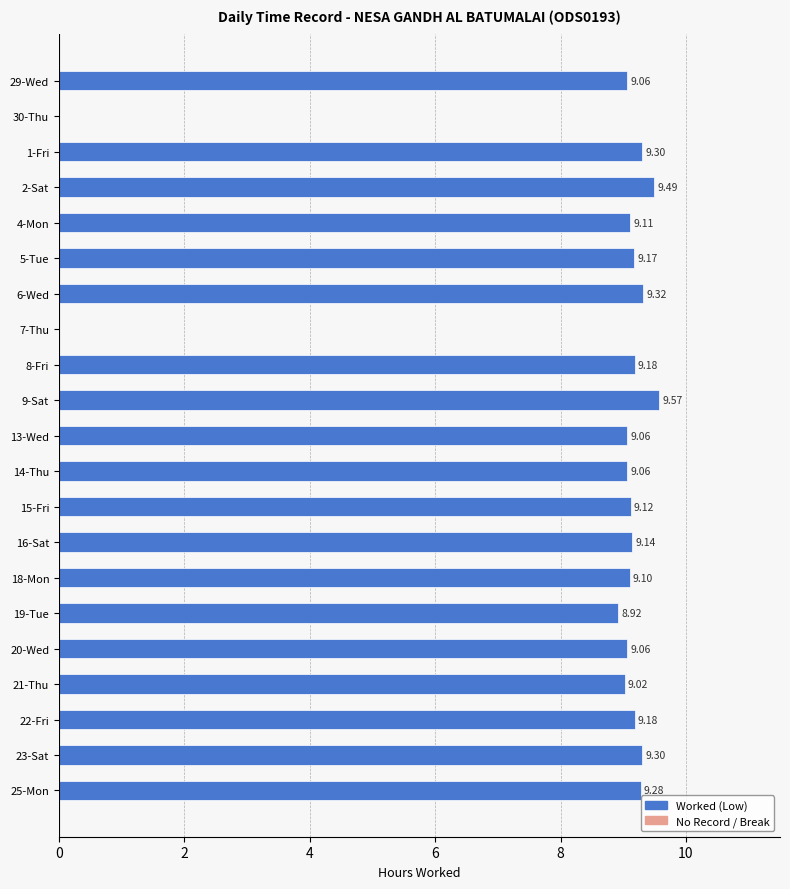

What is the ratio of the value at 4-Mon to the value at 29-Wed?

1.0